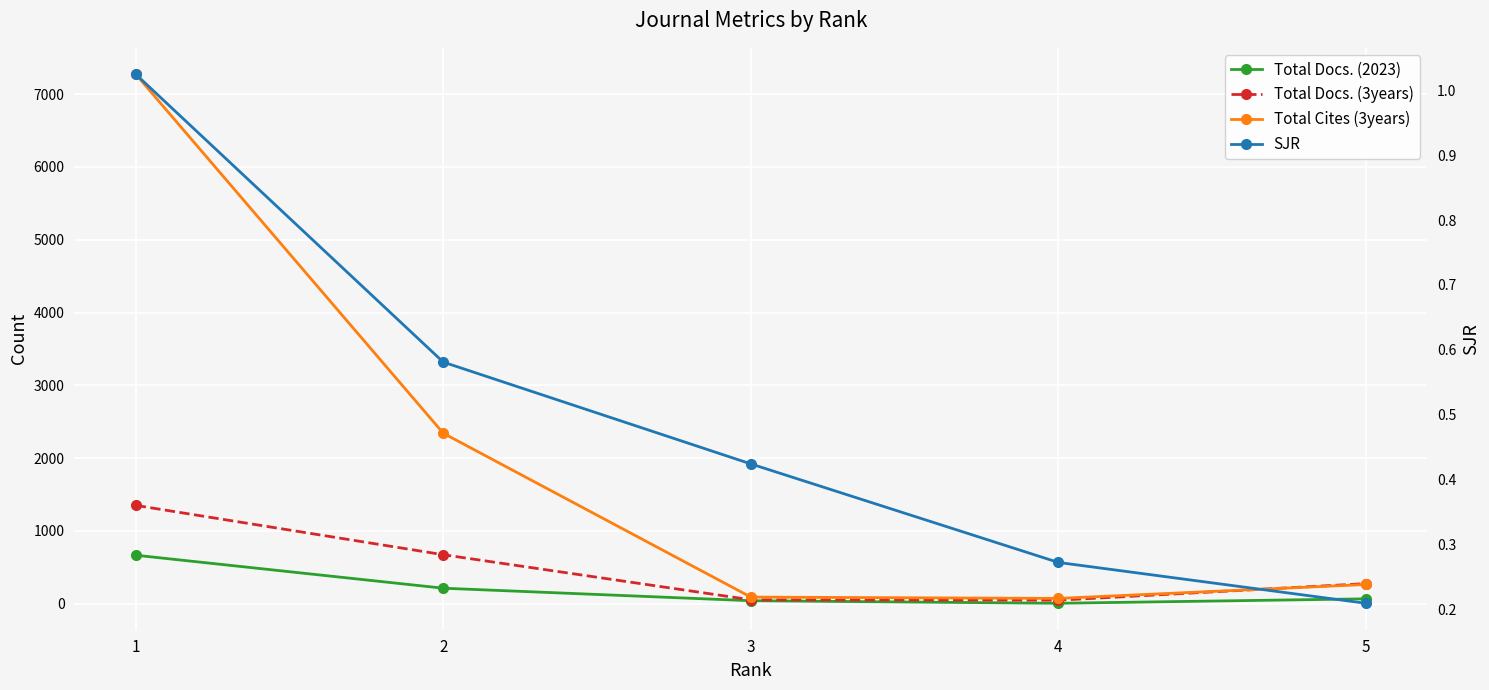

Between 1 and 2, which series saw the biggest shift?

Total Cites (3years)